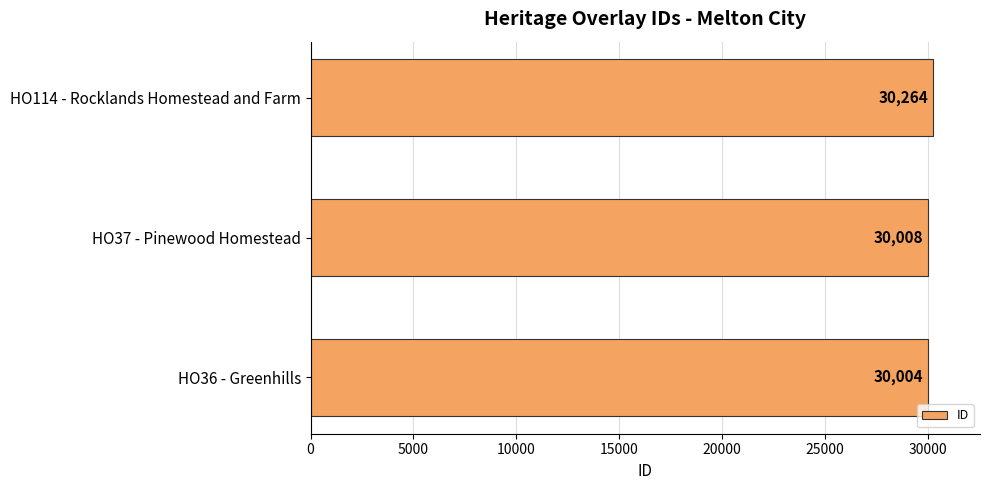

Rank the categories by value from highest to lowest.

HO114 - Rocklands Homestead and Farm, HO37 - Pinewood Homestead, HO36 - Greenhills